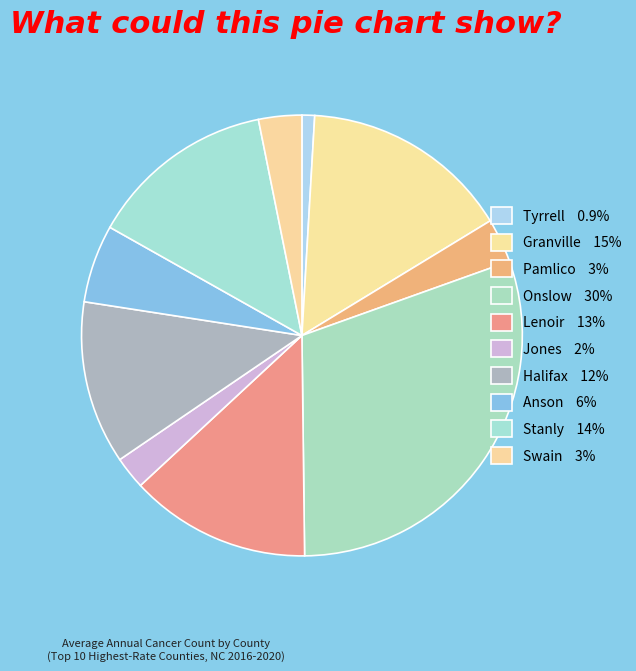

How many slices are in this pie chart?

10